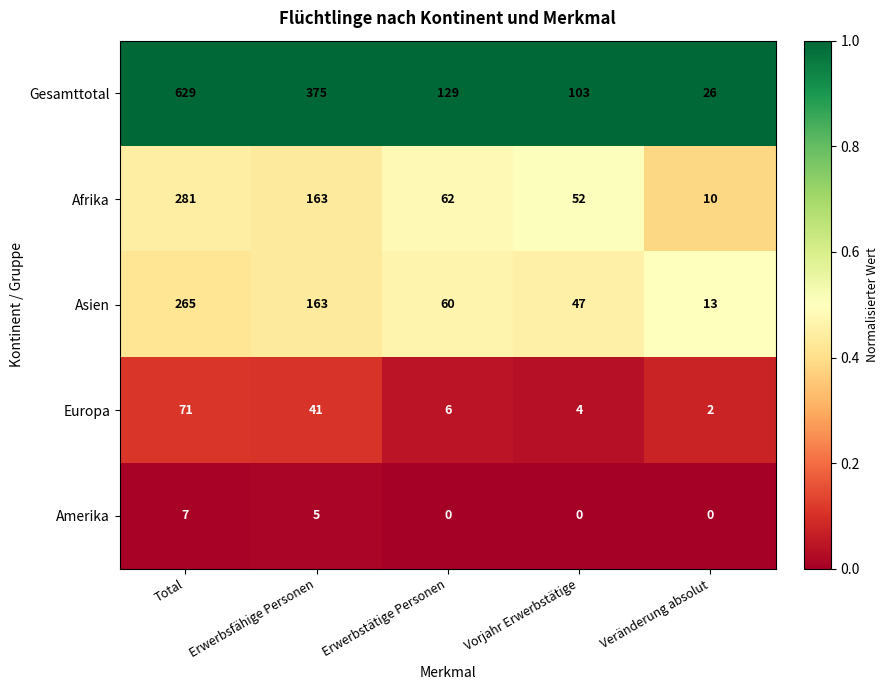

True or false: Amerika has a value of 0 at Veränderung absolut.

True